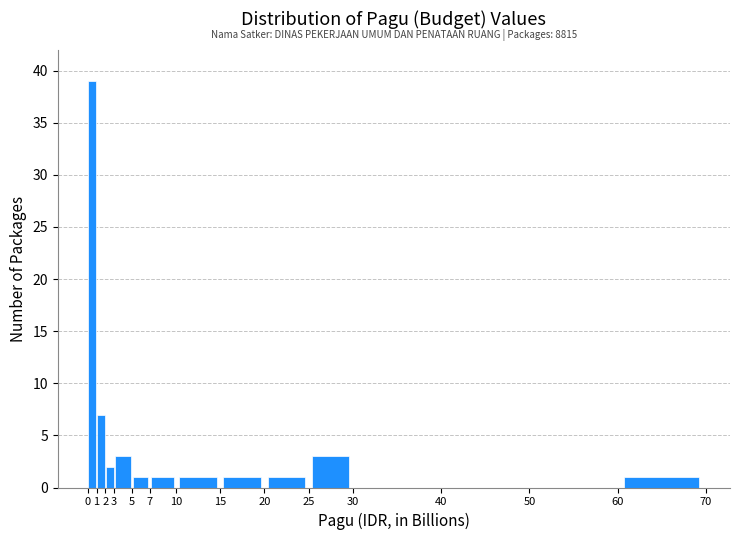

Over which range of the x-axis is the bar tallest?

0 to 1